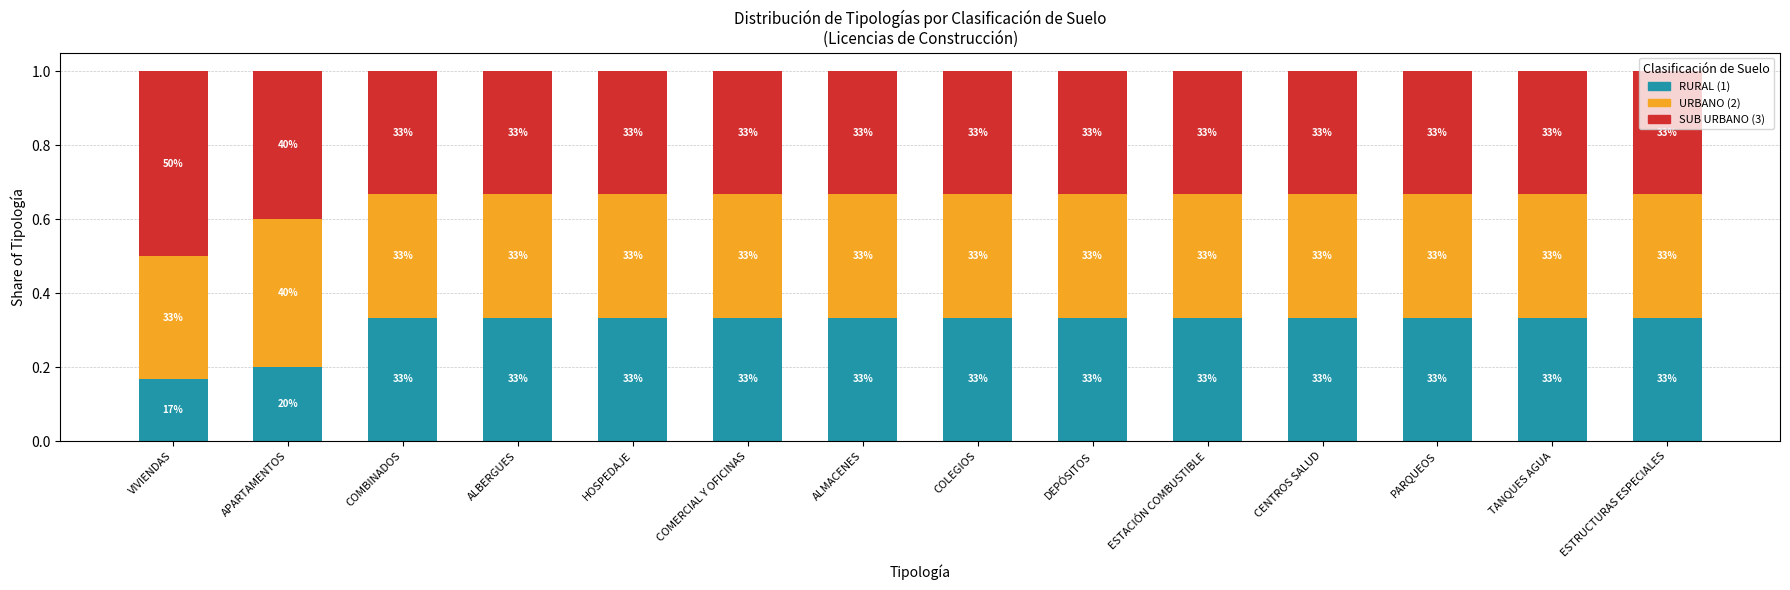

How many bars are there in total?

14